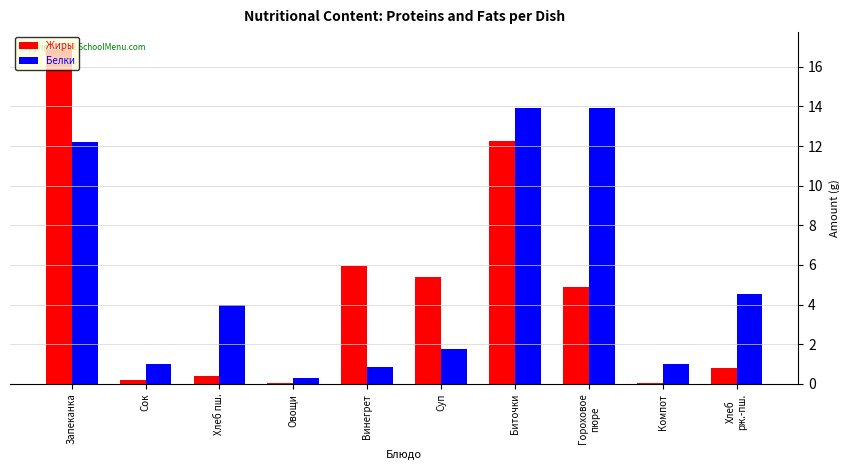

The Жиры series shows 0.4 at Хлеб пш.. True or false?

True